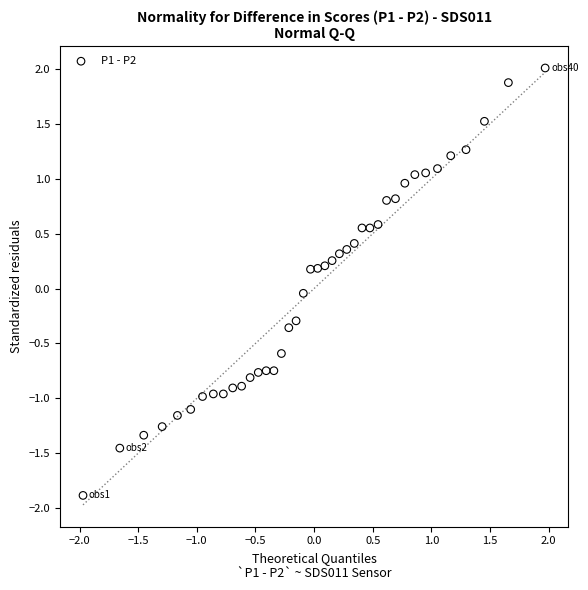

What is the range of X values (max minus min)?

3.9